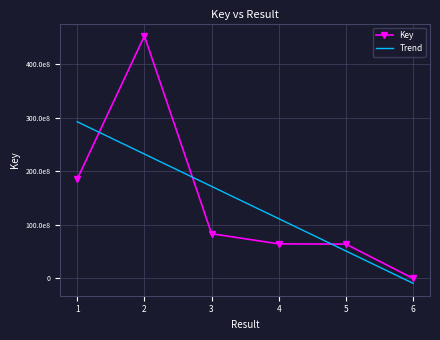

What are all the series names shown in the legend?

Key, Trend